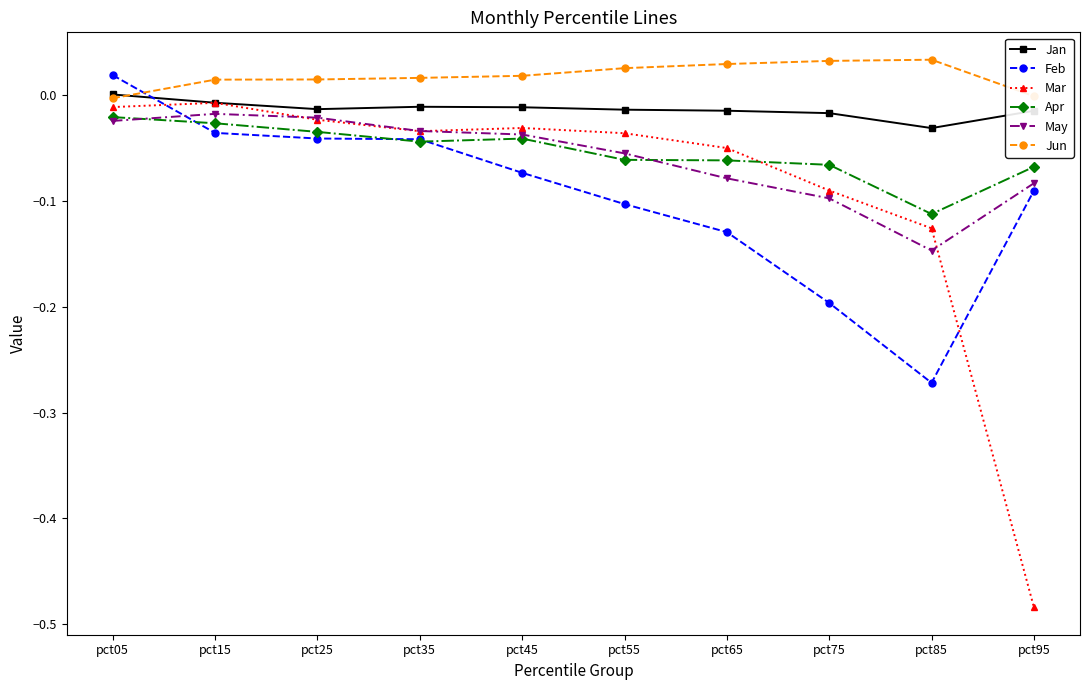

Is this an area chart (filled region under the line)?

No